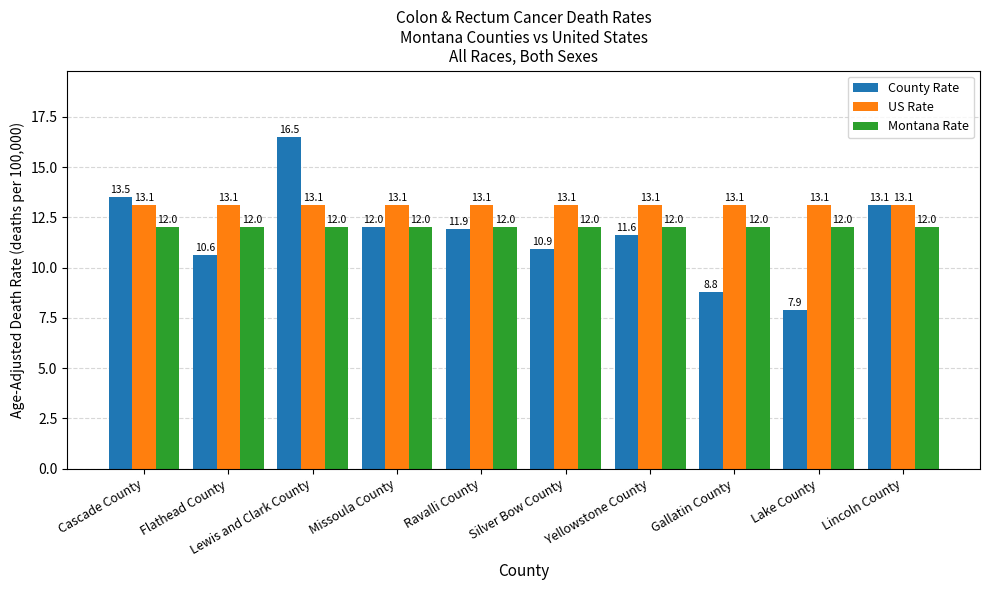

What are all the series names shown in the legend?

County Rate, US Rate, Montana Rate